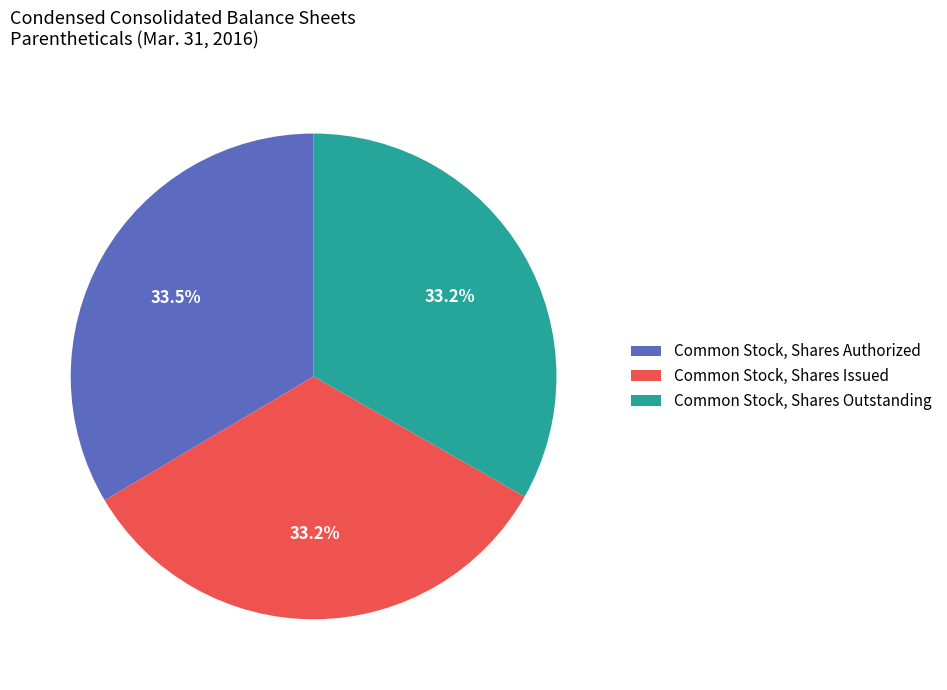

Do Common Stock, Shares Authorized and Common Stock, Shares Outstanding together represent more than half of the pie?

Yes